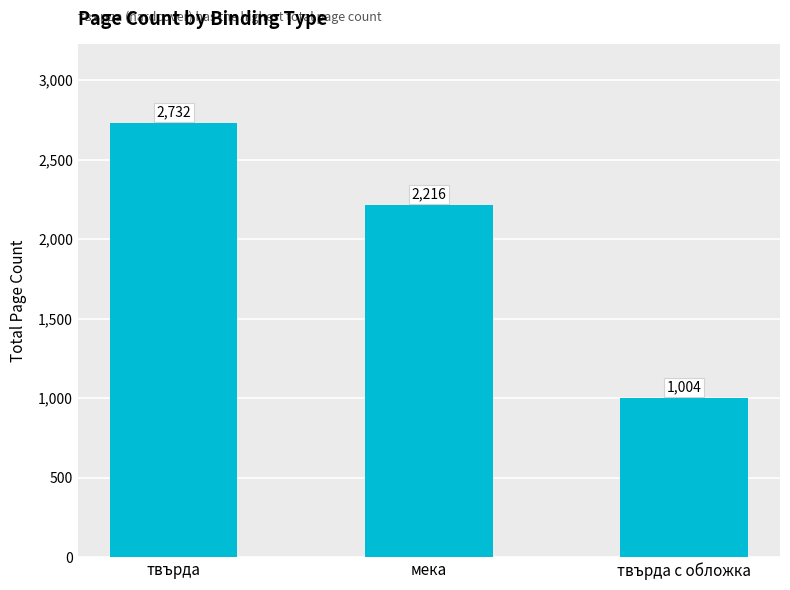

How many values are between 1004 and 2732?

3